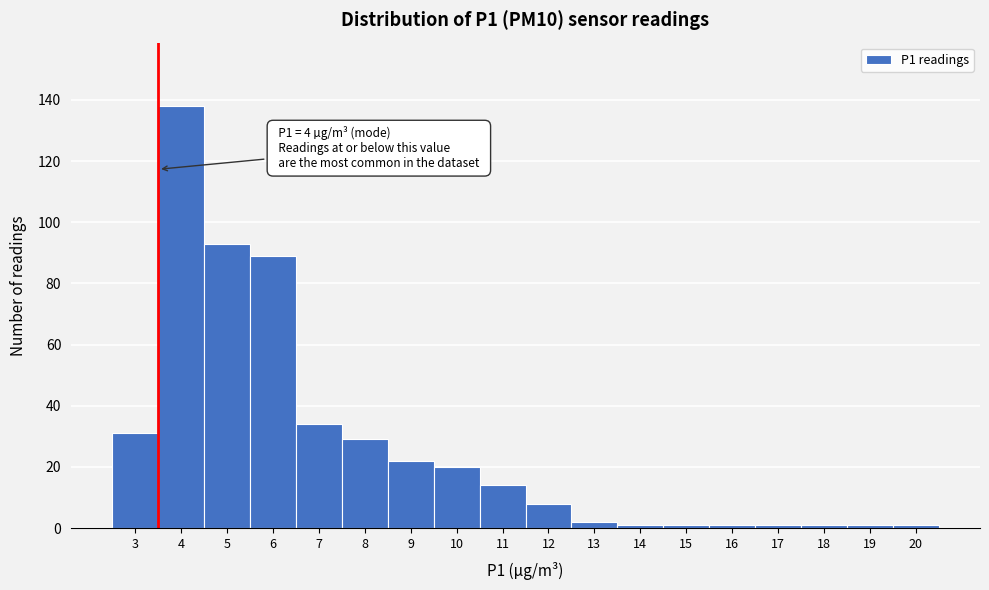

Reading left to right, what are all the values shown in this chart?

3=31	4=138	5=93	6=89	7=34	8=29	9=22	10=20	11=14	12=8	13=2	14=1	15=1	16=1	17=1	18=1	19=1	20=1